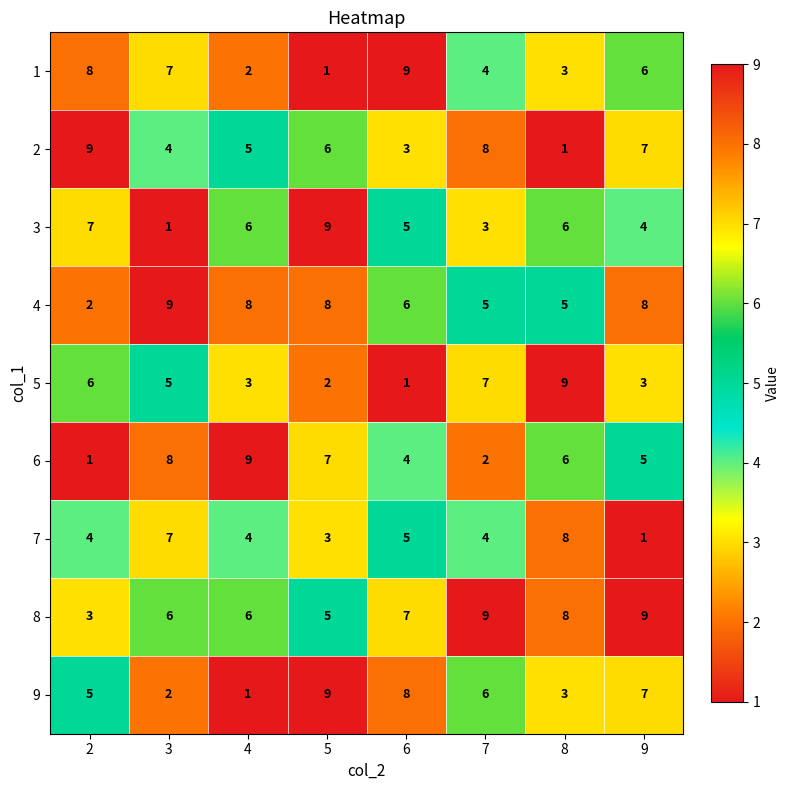

What is the difference between the second highest and minimum values in the 1 series?

7